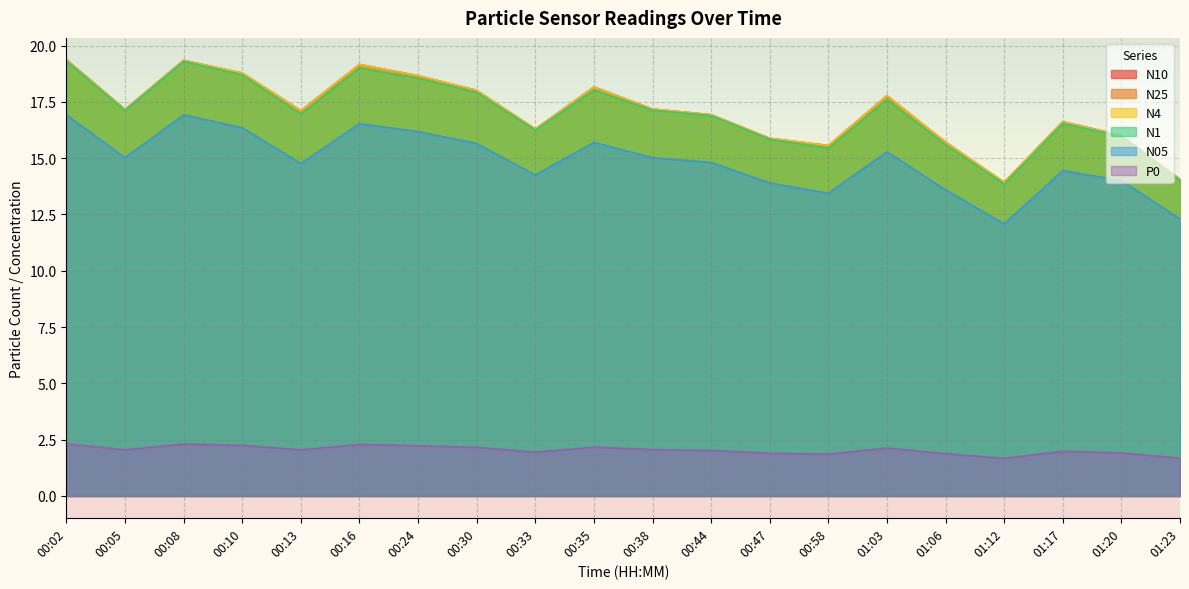

List the series in order of their peak value, highest first.

N10, N25, N4, N1, N05, P0